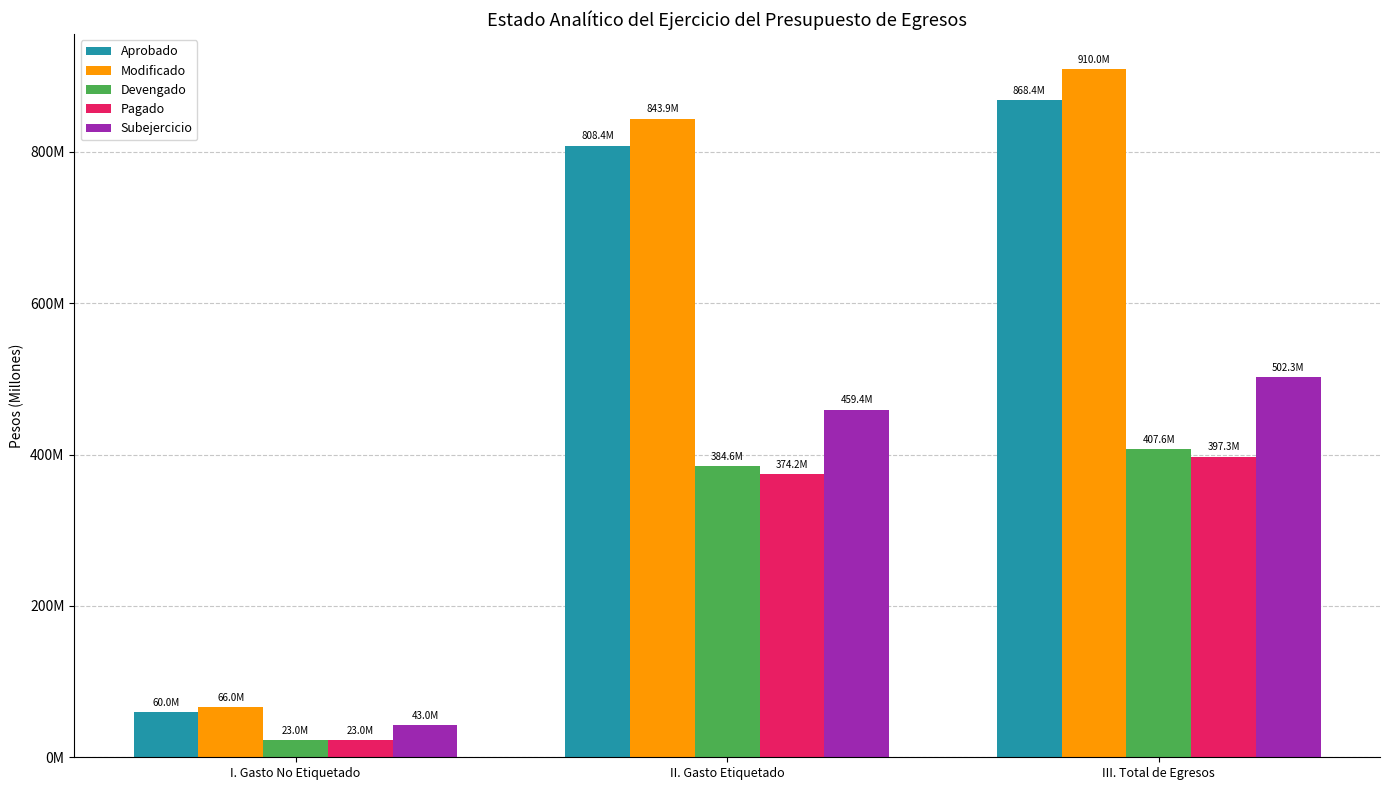

What are all the series names shown in the legend?

Aprobado, Modificado, Devengado, Pagado, Subejercicio